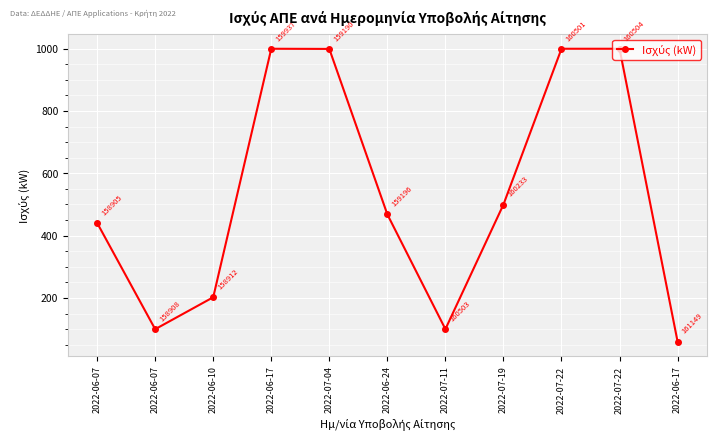

Is it true that the value at 2022-06-10 is 202.2?

True